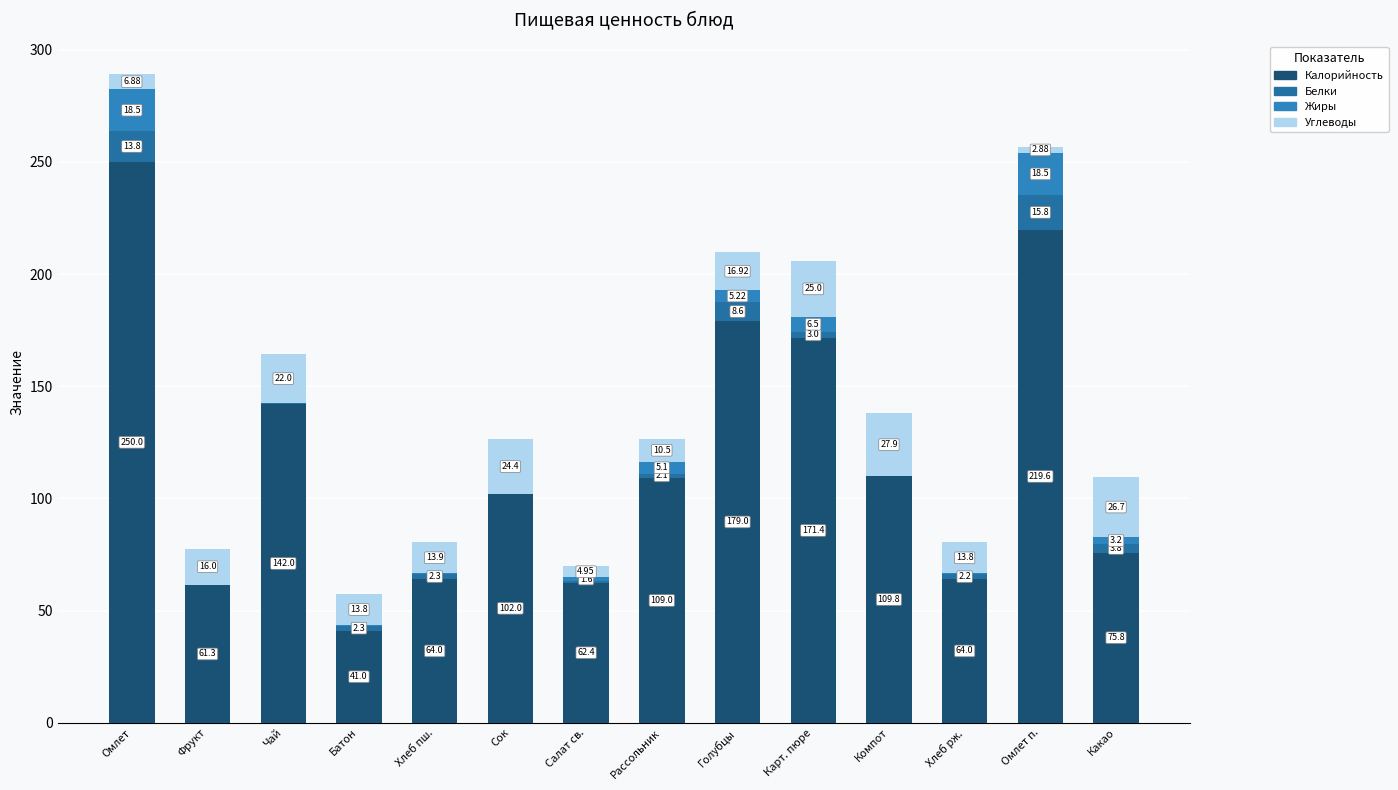

How many series are shown in this chart?

4